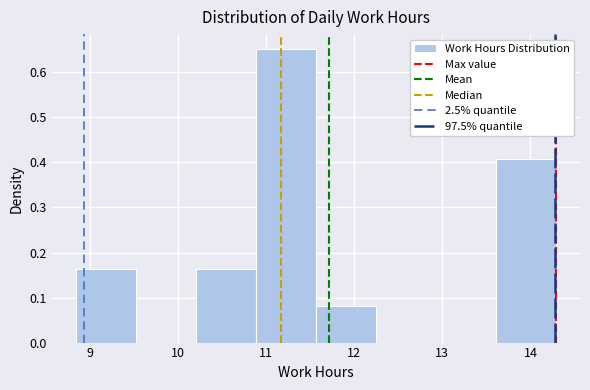

Reading left to right, list every bar in this chart as the range it spans on the x-axis followed by its height. Neither the bar edges nor the heights are printed on the chart, so give them approximately, as read against the axes.

8.8 to 9.5: 0.16
9.5 to 10.2: 0
10.2 to 10.9: 0.16
10.9 to 11.6: 0.65
11.6 to 12.2: 0.08
12.2 to 12.9: 0
12.9 to 13.6: 0
13.6 to 14.3: 0.41